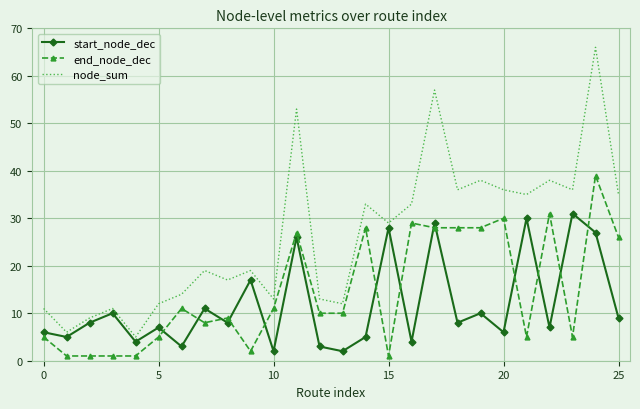

True or false: start_node_dec and end_node_dec intersect in this chart.

True